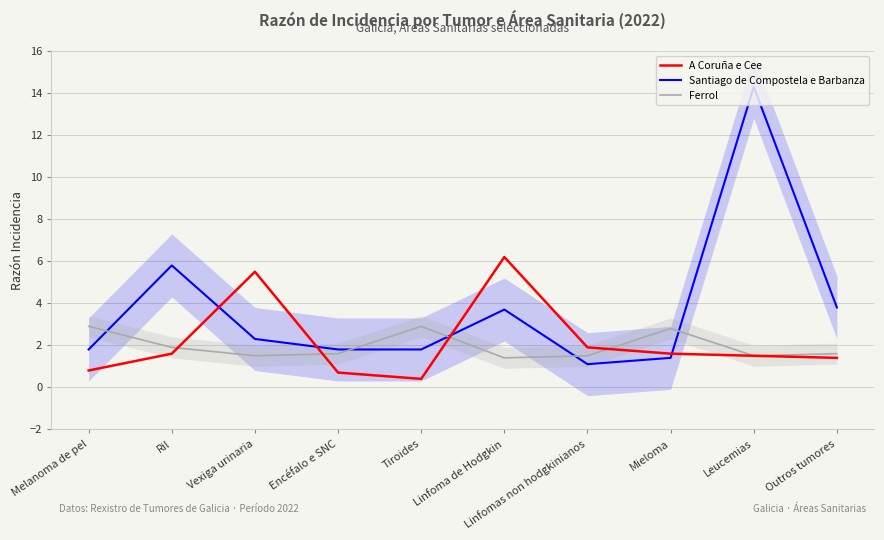

At which category does the chart reach its minimum across all series?

Tiroides